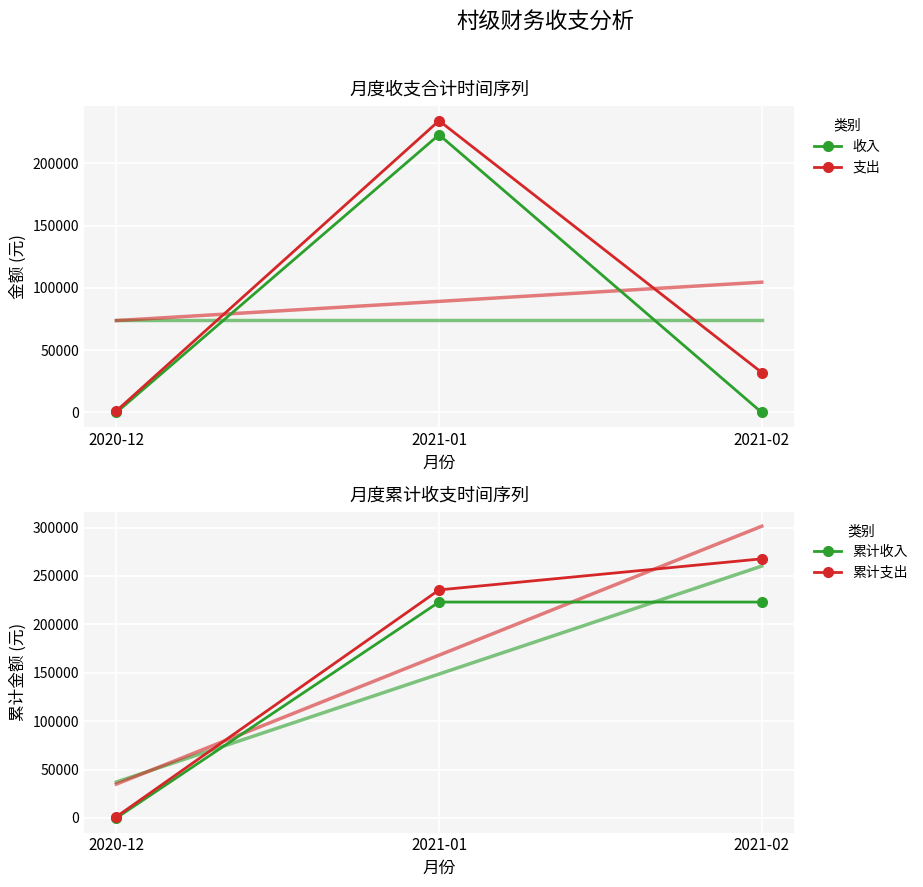

What is the difference between the 累计收入 values at 2021-02 and 2020-12?

223020.0